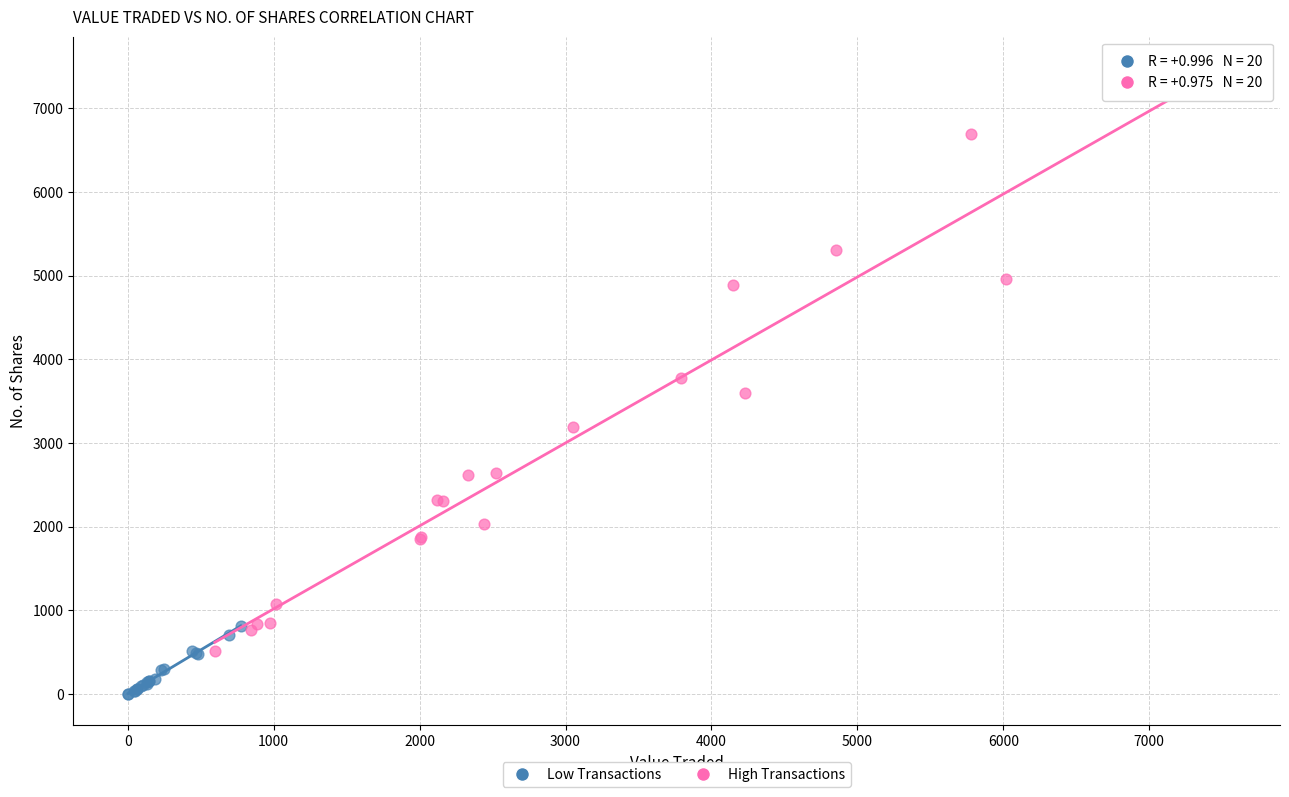

Which series has the widest spread of Y values?

High Transactions